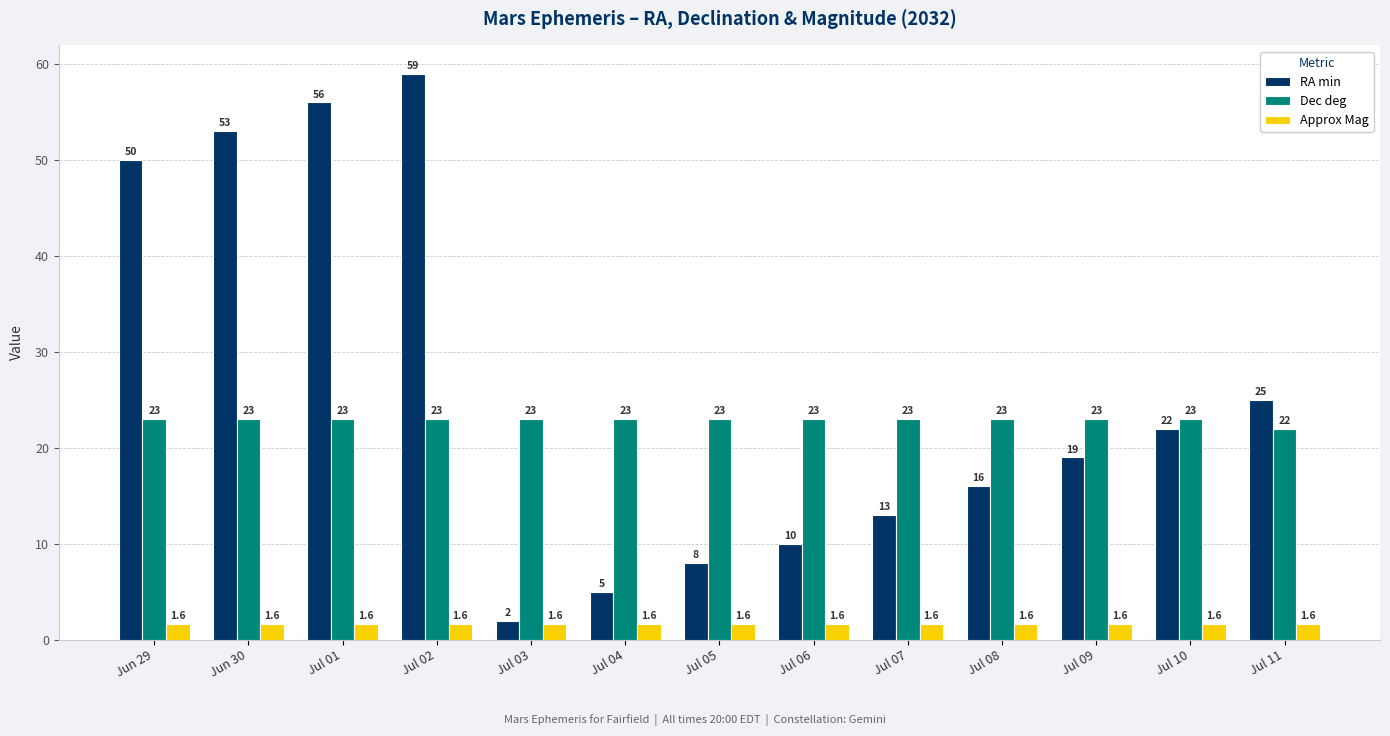

Which series has the largest total across all categories?

RA min